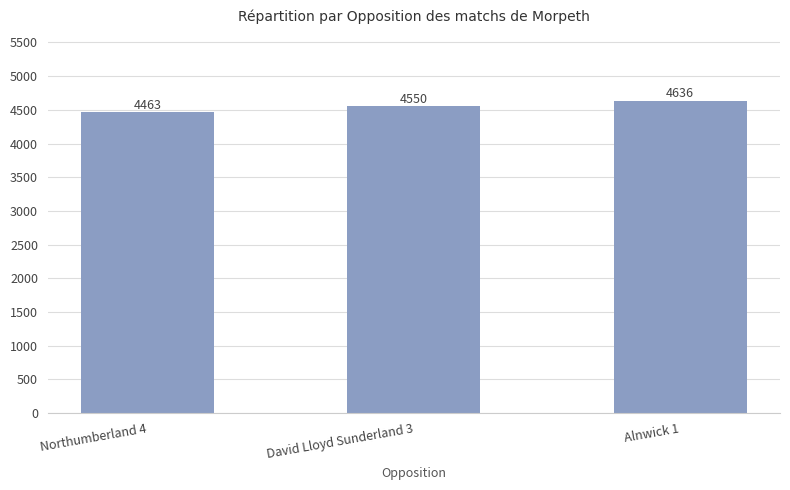

What is the ratio of the value at Northumberland 4 to the value at David Lloyd Sunderland 3?

1.0